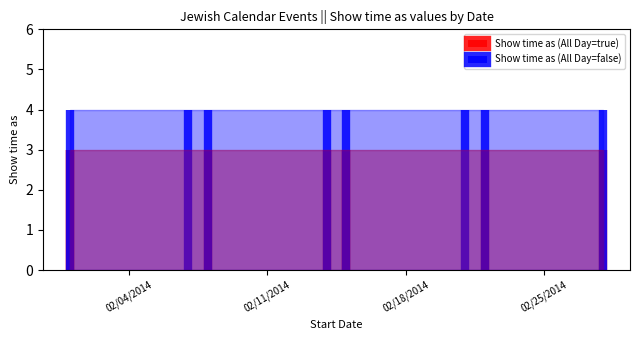

Reading right to left, what are all the values shown in this chart?

Show time as (All Day=true): 3	3	3	3	3	3	3	3
Show time as (All Day=false): 4	4	4	4	4	4	4	4